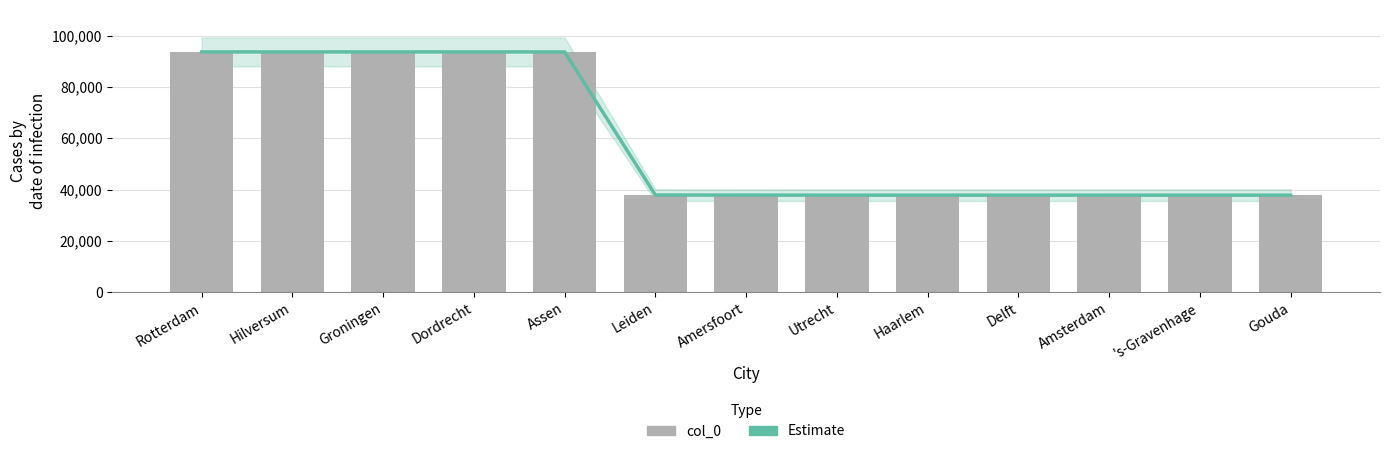

Is it true that col_0 equals 53270 at Dordrecht?

False